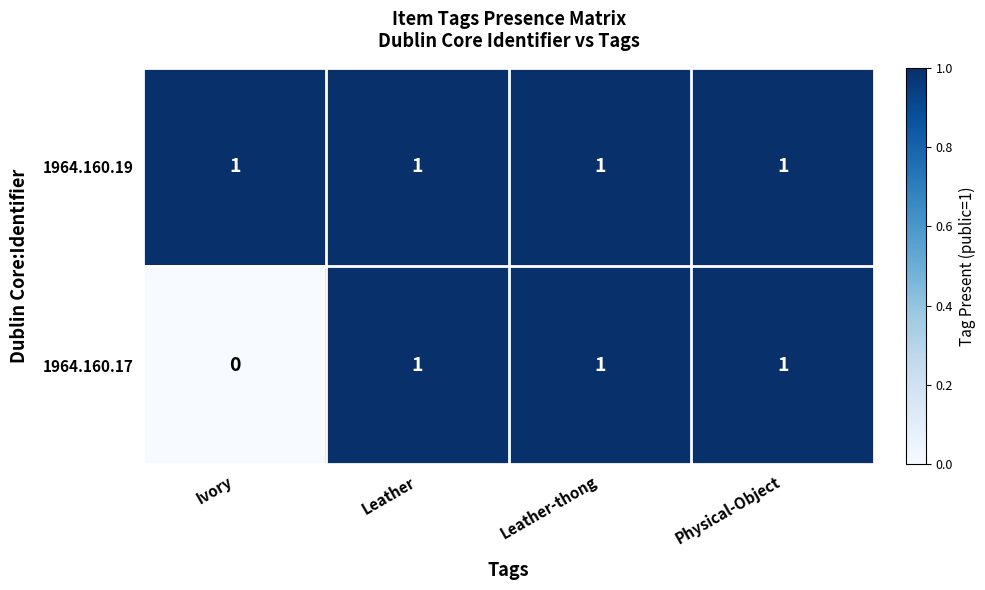

Which series has the largest total across all categories?

1964.160.19